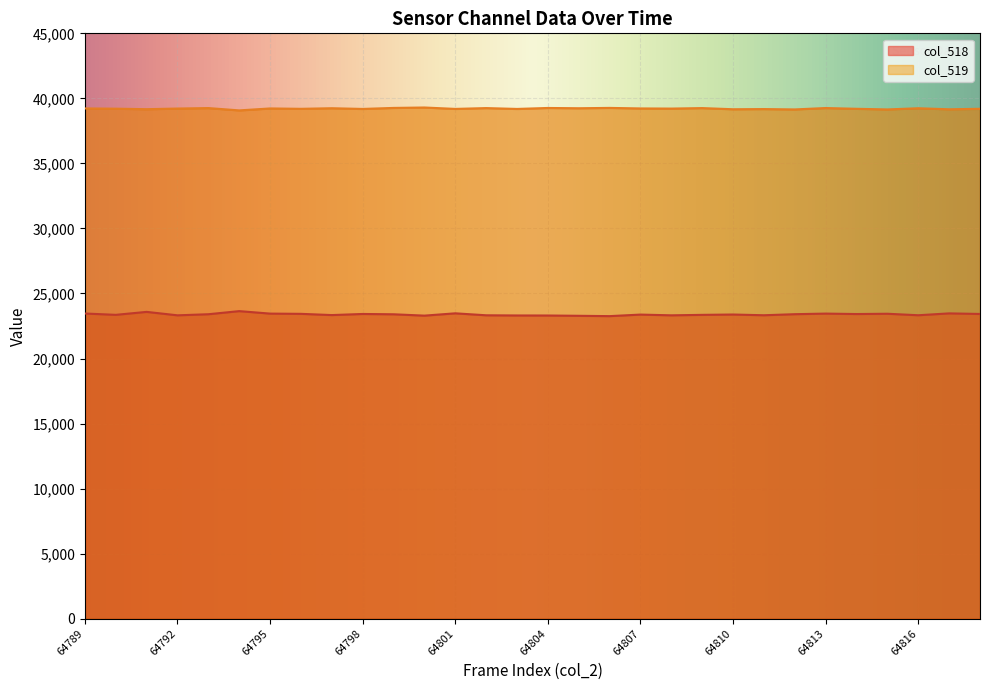

How many data points in col_518 are less than 23400?

15